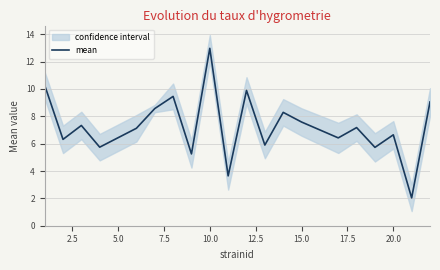

What is the minimum value for mean?

2.0